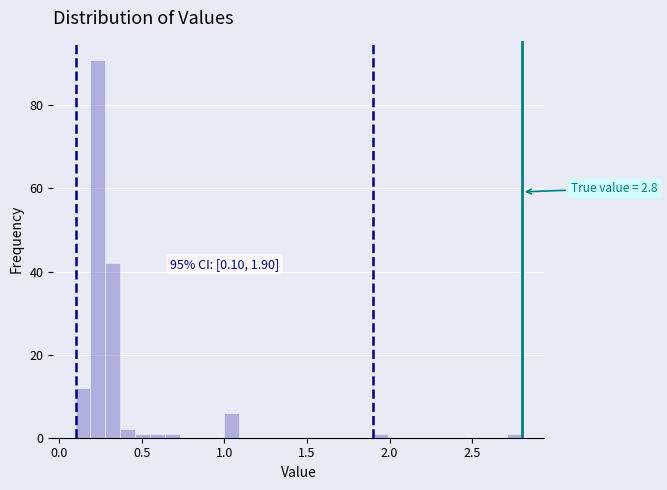

Around what value on the x-axis is the tallest bar? Give the approximate position of its centre, as read against the axis.

0.25